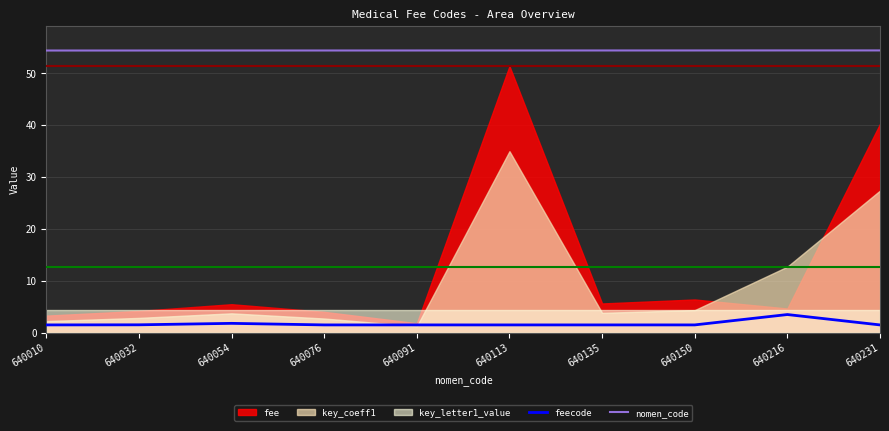

What is the difference between the maximum and minimum values in the feecode series?

2.0